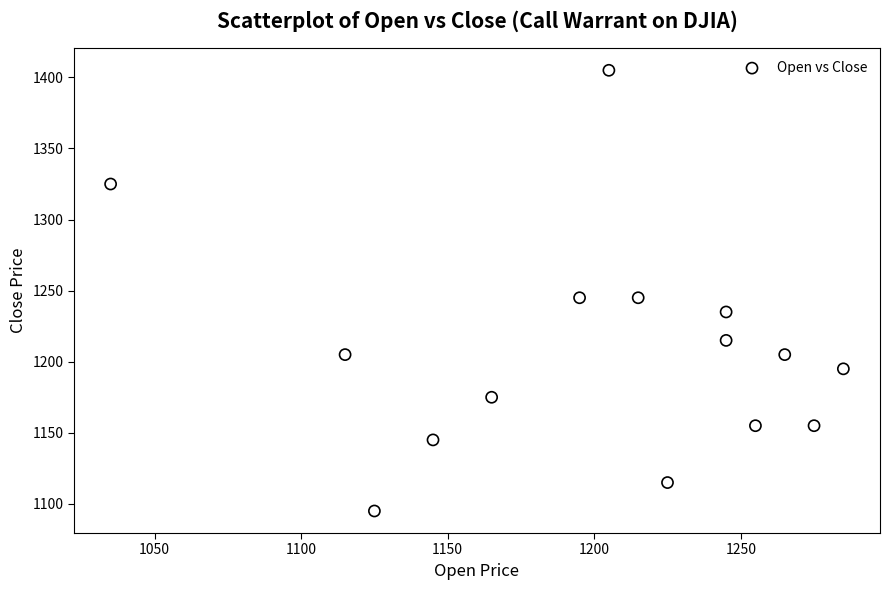

What is the range of X values (max minus min)?

250